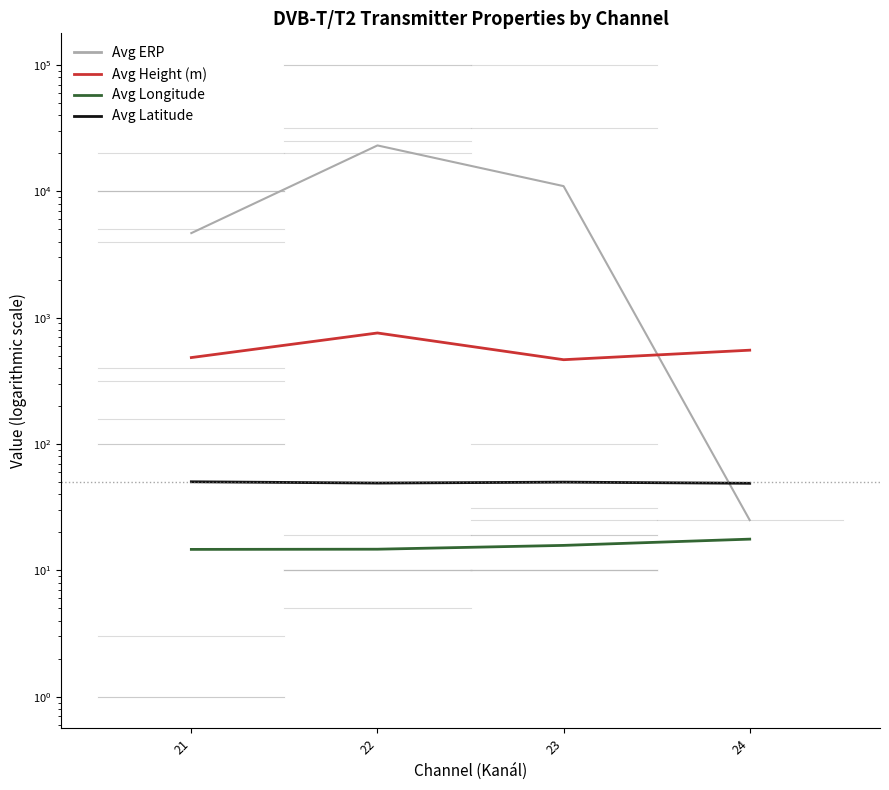

Reading right to left, list all the values displayed in this chart.

Avg ERP: 24=25.0	23=10988.8	22=23063.8	21=4668.1
Avg Height (m): 24=553.0	23=464.9	22=756.6	21=483.4
Avg Longitude: 24=17.7	23=15.8	22=14.7	21=14.7
Avg Latitude: 24=48.9	23=49.9	22=49.1	21=50.3